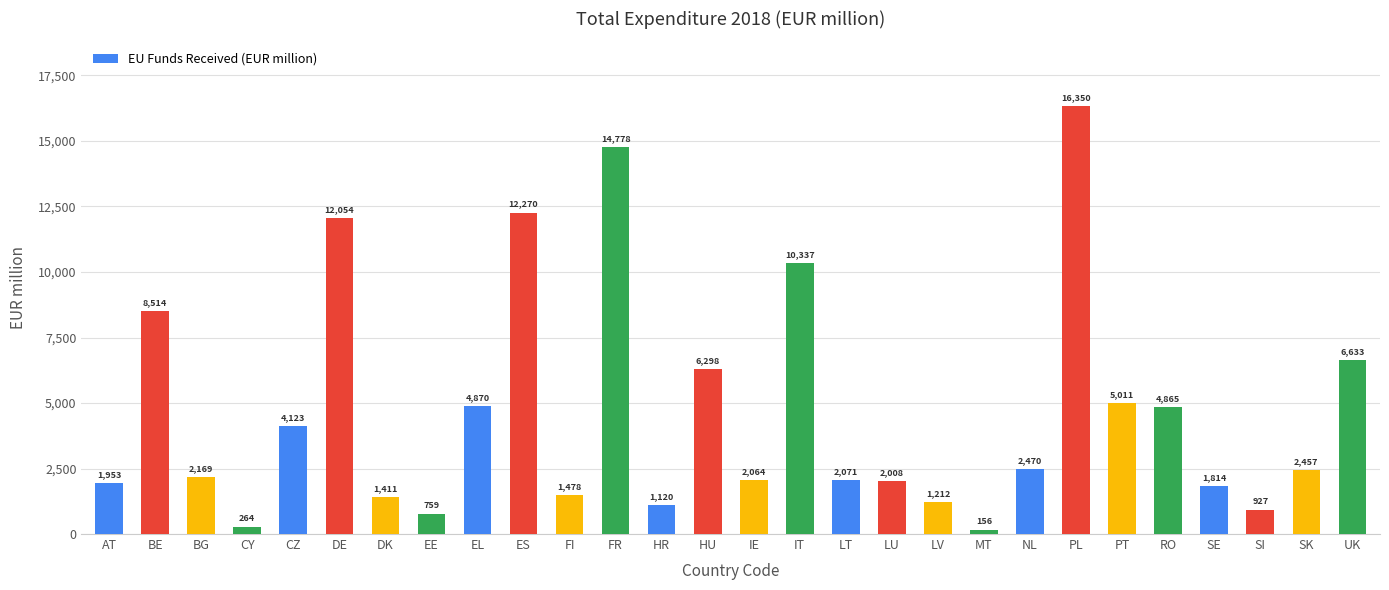

What is the change in value from HR to RO?

+3744.8